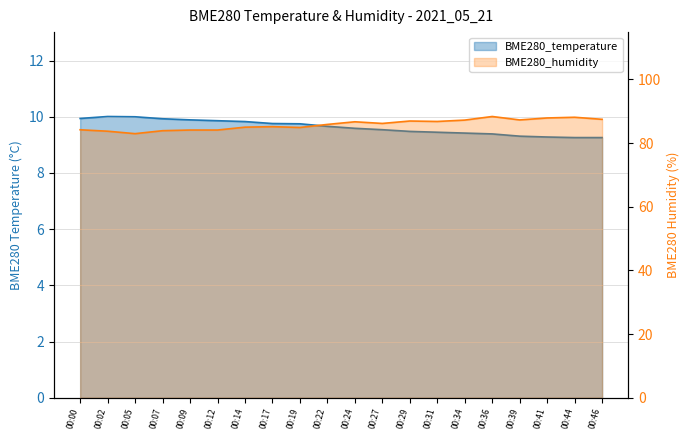

Reading left to right, list all the values displayed in this chart.

BME280_temperature: 00:00=9.9	00:02=10.0	00:05=10.0	00:07=9.9	00:09=9.9	00:12=9.9	00:14=9.8	00:17=9.8	00:19=9.8	00:22=9.7	00:24=9.6	00:27=9.5	00:29=9.5	00:31=9.4	00:34=9.4	00:36=9.4	00:39=9.3	00:41=9.3	00:44=9.3	00:46=9.3
BME280_humidity: 00:00=84.2	00:02=83.7	00:05=83.0	00:07=83.9	00:09=84.1	00:12=84.1	00:14=85.0	00:17=85.2	00:19=84.9	00:22=85.9	00:24=86.7	00:27=86.2	00:29=86.9	00:31=86.8	00:34=87.2	00:36=88.3	00:39=87.3	00:41=87.9	00:44=88.1	00:46=87.5